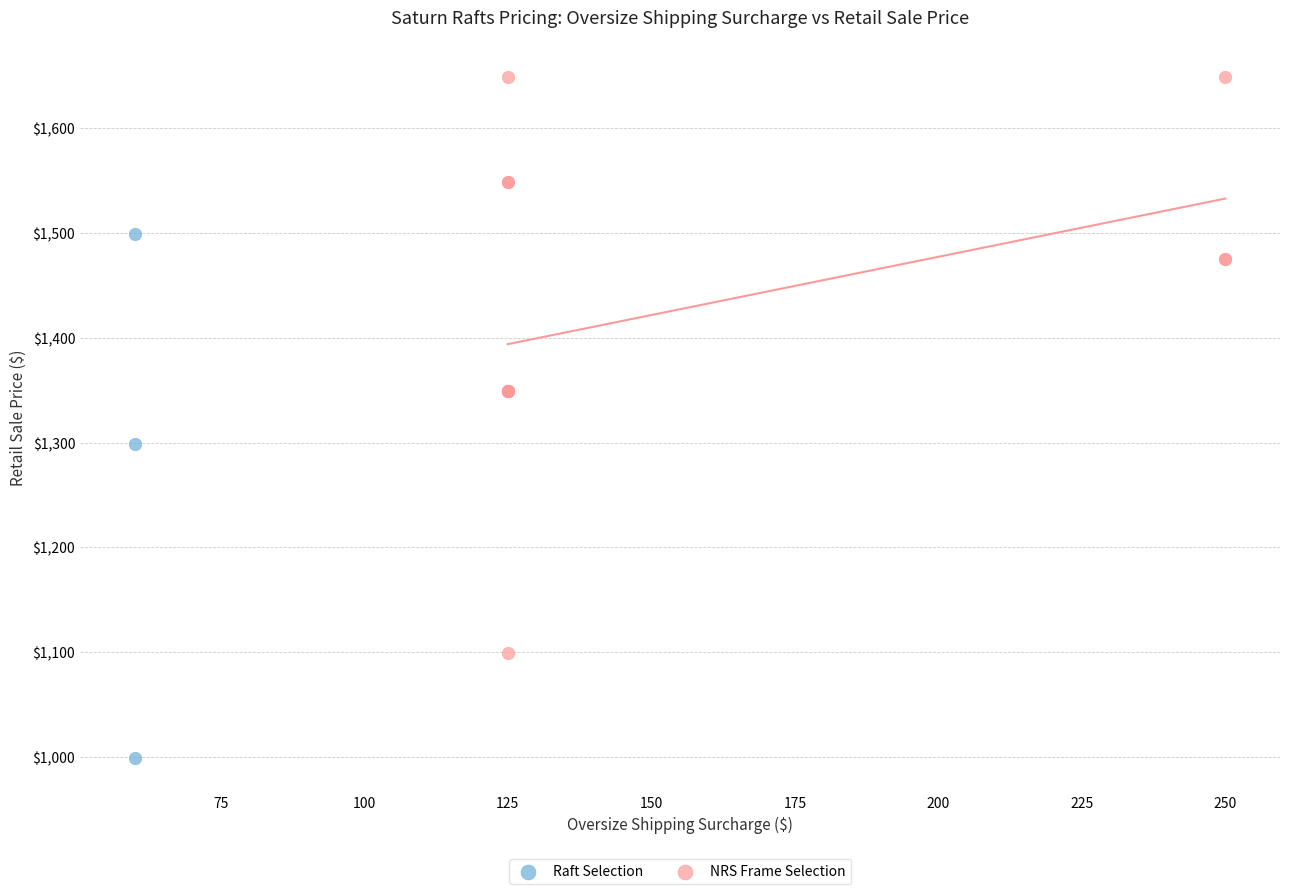

Which series has the widest spread of Y values?

NRS Frame Selection